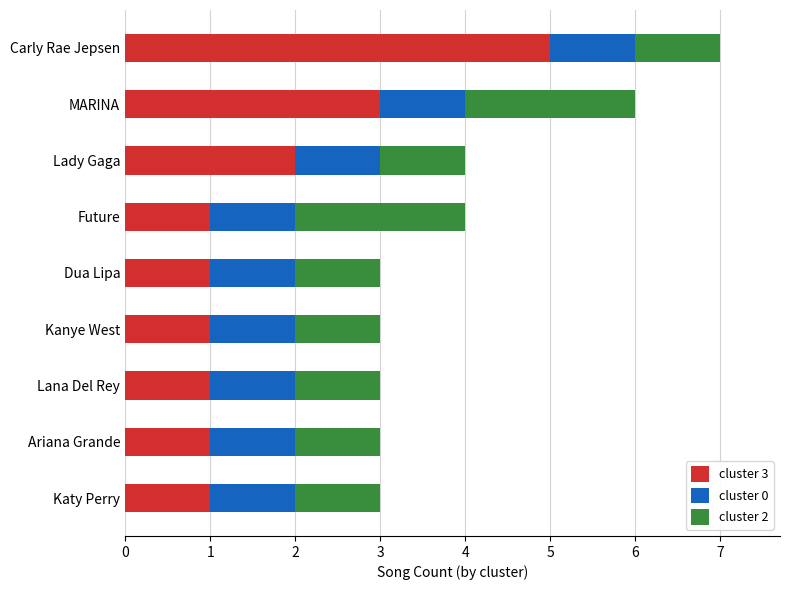

The value of cluster 3 at Lady Gaga is 2. True or false?

True